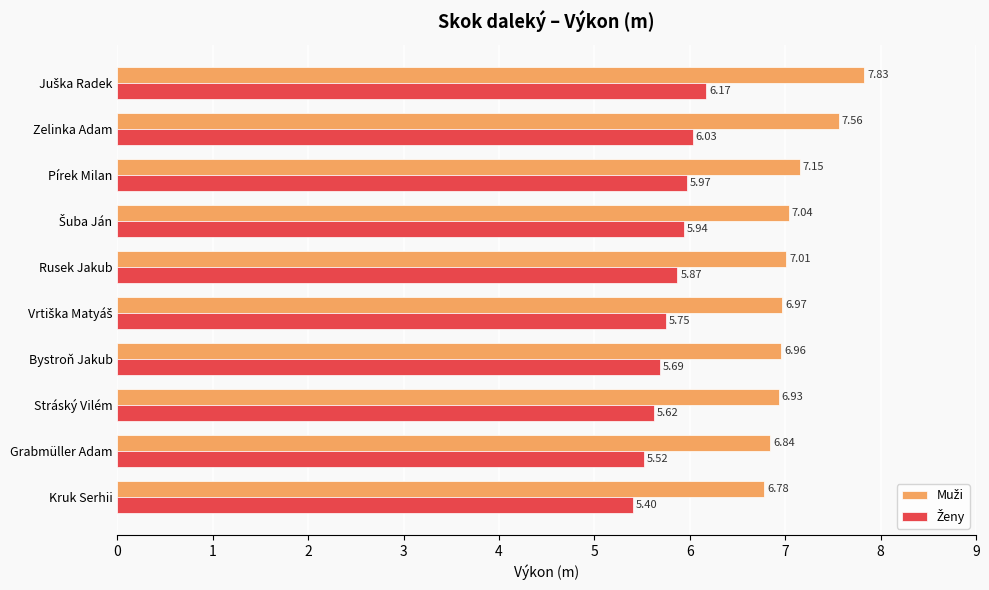

What is the difference between the highest and lowest values at Bystroň Jakub?

1.3